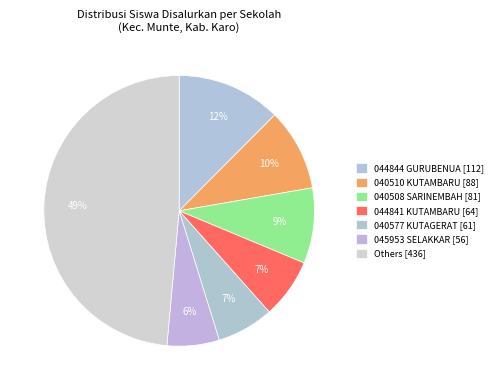

How many slices are in this pie chart?

7